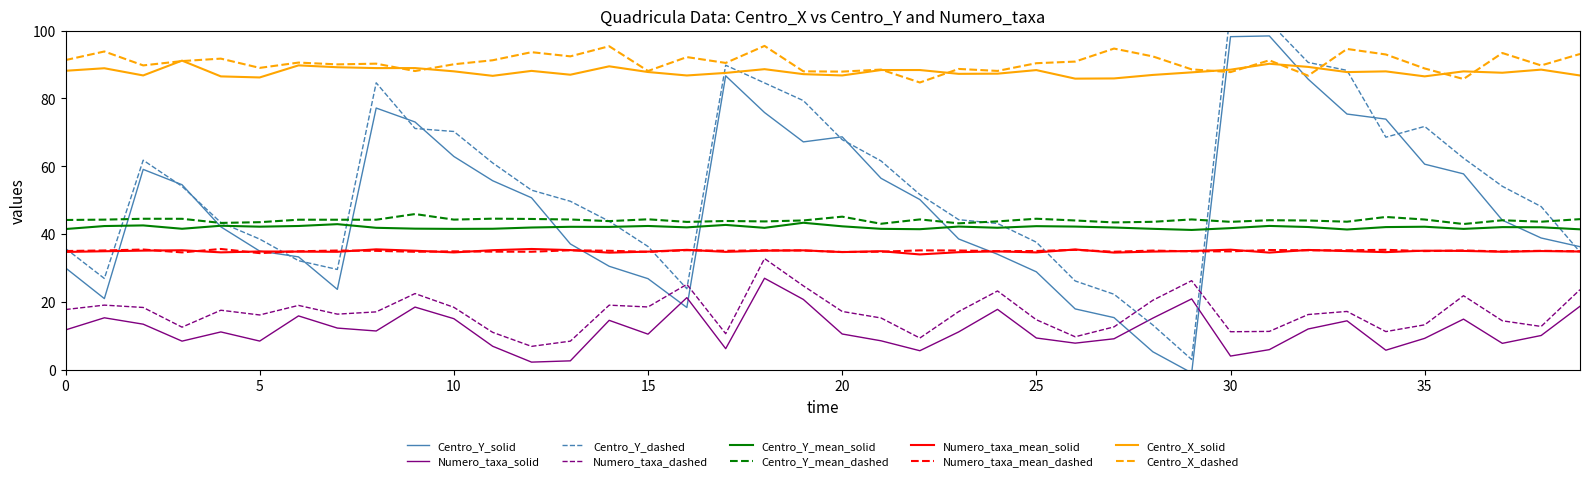

What is the lowest value of the Centro_X_dashed series?

84.7